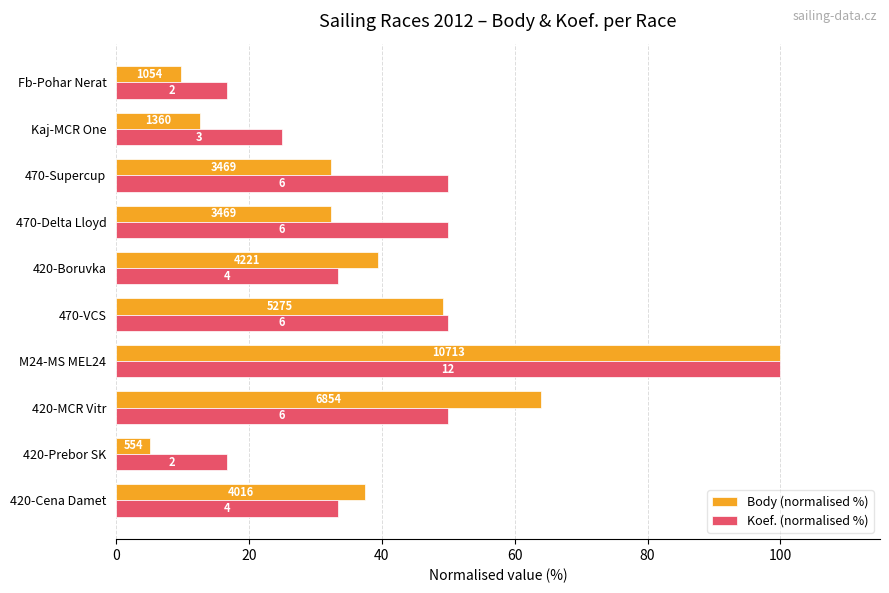

What is the value of the Koef. (normalised %) bar at the 3rd from the left?

50.0